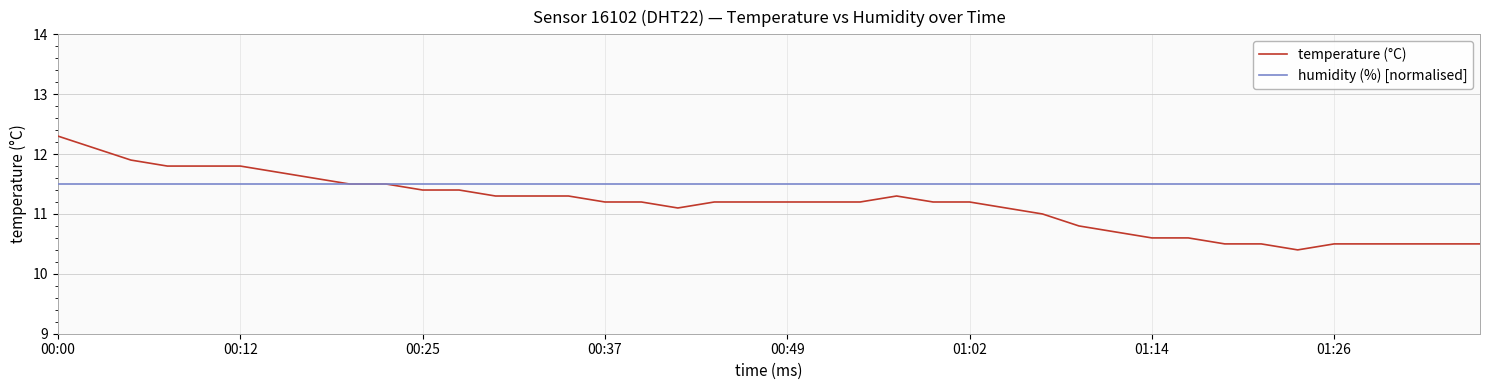

Rank the series by their maximum value, from highest to lowest.

temperature (°C), humidity (%) [normalised]